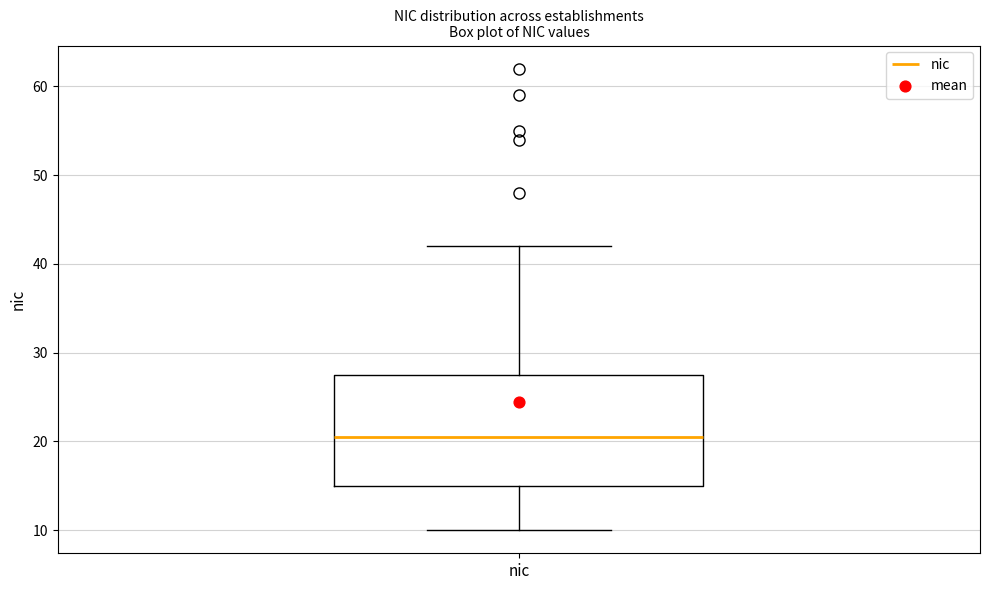

Where is the upper edge of the box for nic on the y-axis? The values are not printed on the chart, so give them approximately, as read against the axis.

28